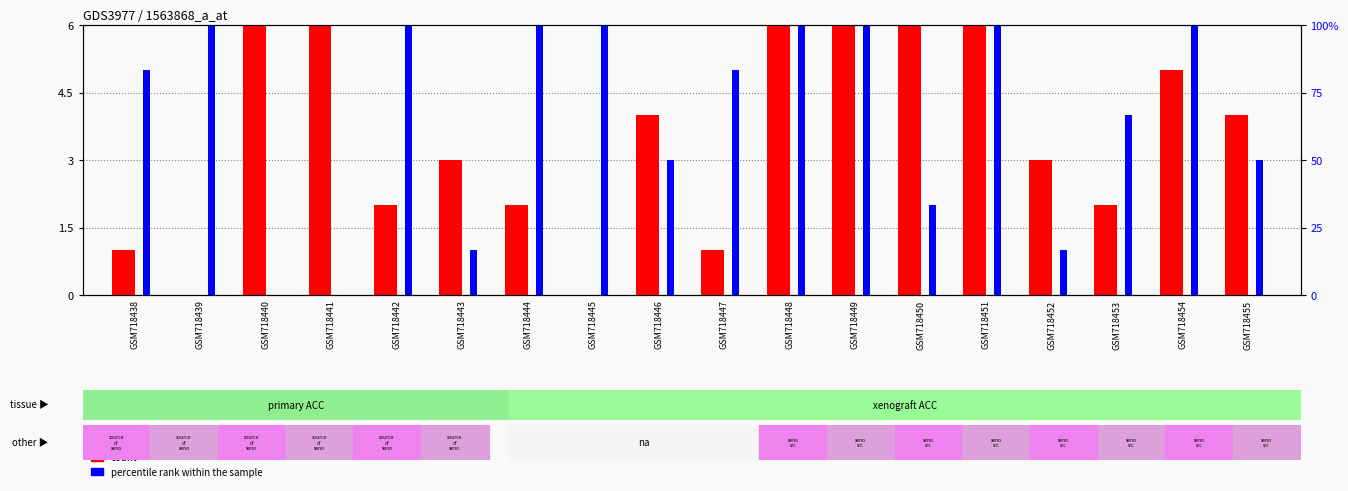

What is the spread (max minus min) of values at GSM718451?

1